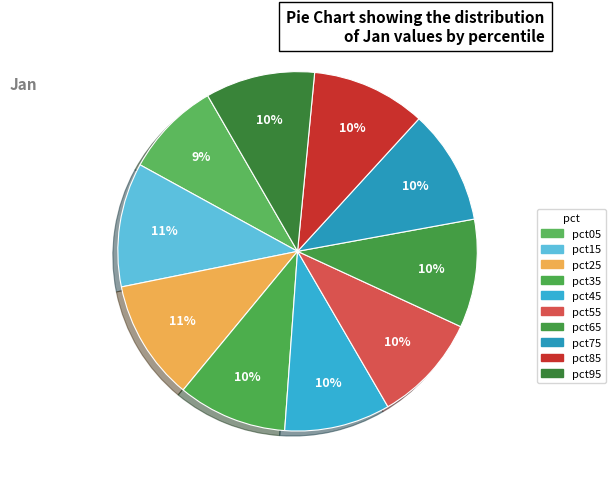

Between pct75 and pct45, which is larger?

pct75